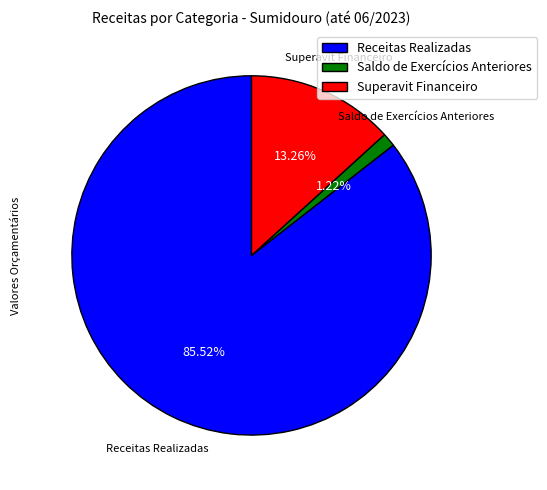

Which category accounts for the majority?

Receitas Realizadas